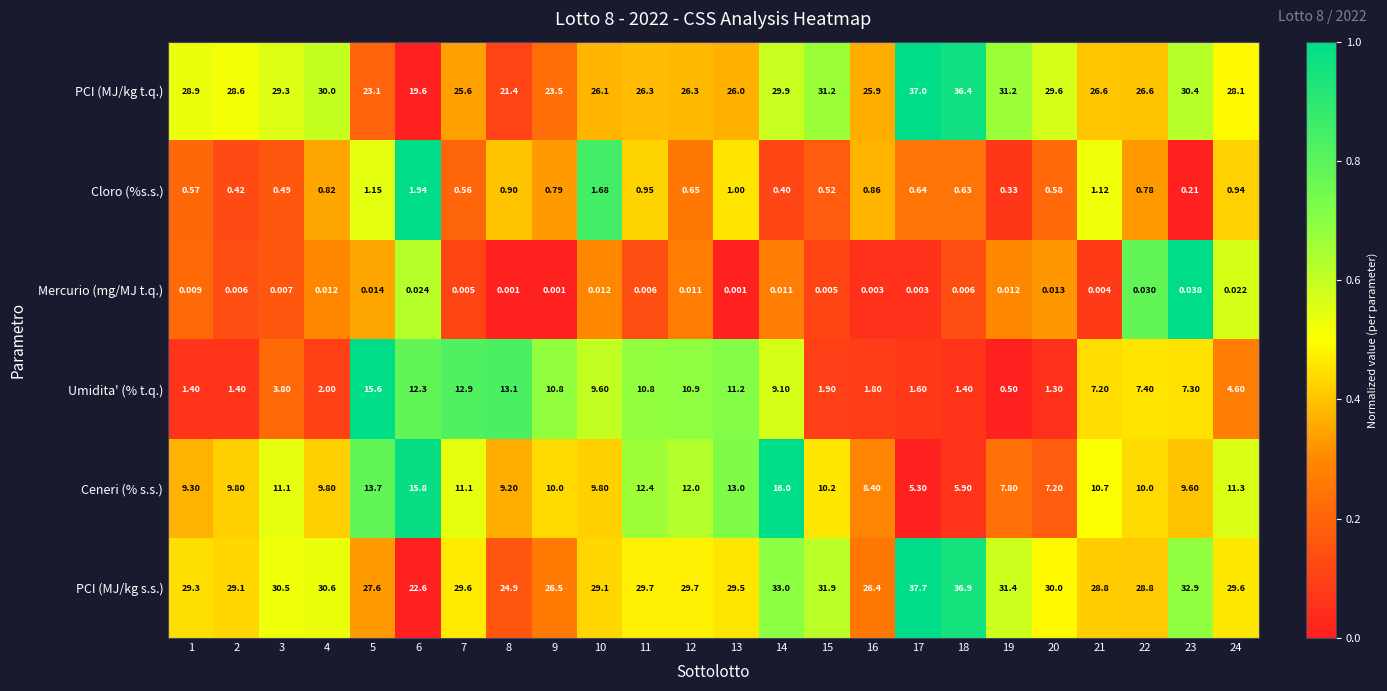

List the series in order of their peak value, lowest first.

Mercurio (mg/MJ t.q.), Cloro (%s.s.), Umidita' (% t.q.), Ceneri (% s.s.), PCI (MJ/kg t.q.), PCI (MJ/kg s.s.)